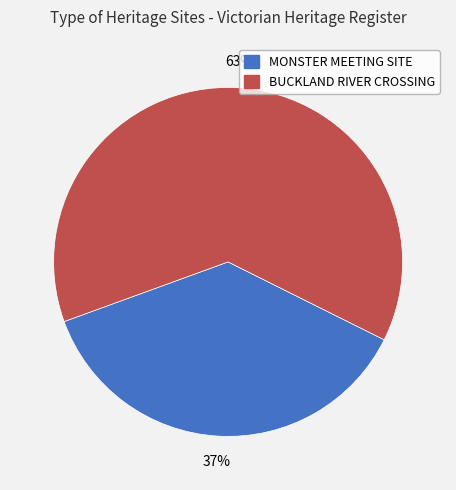

Which has a higher value, BUCKLAND RIVER CROSSING or MONSTER MEETING SITE?

BUCKLAND RIVER CROSSING